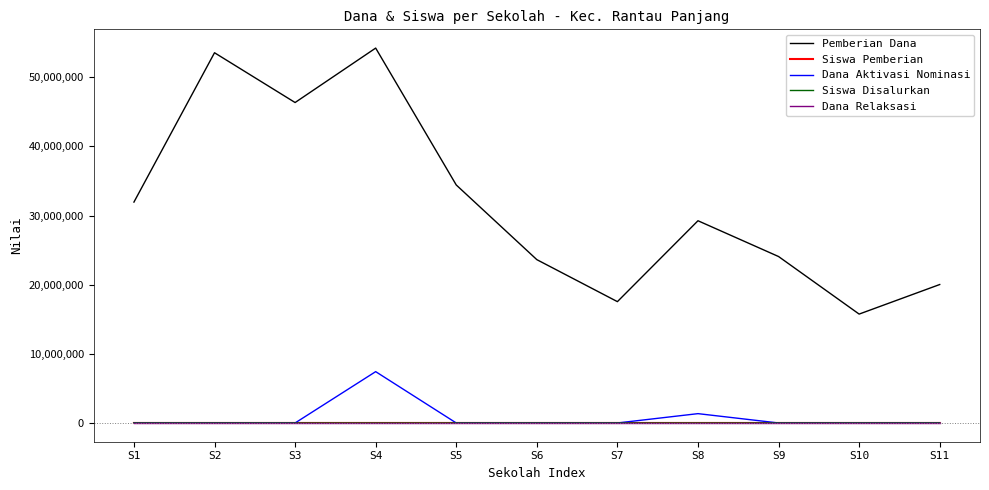

What is the spread (max minus min) of values at S4?

54225000